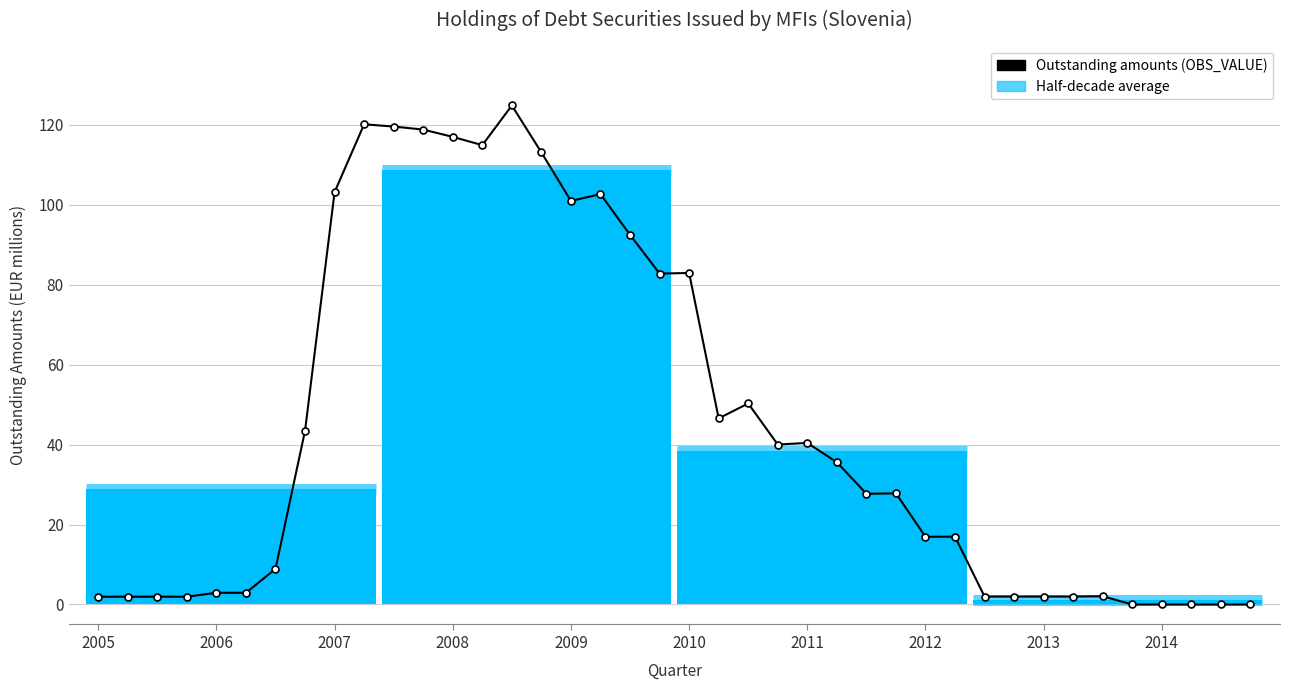

What is the value of the 8th point from the left?

43.5